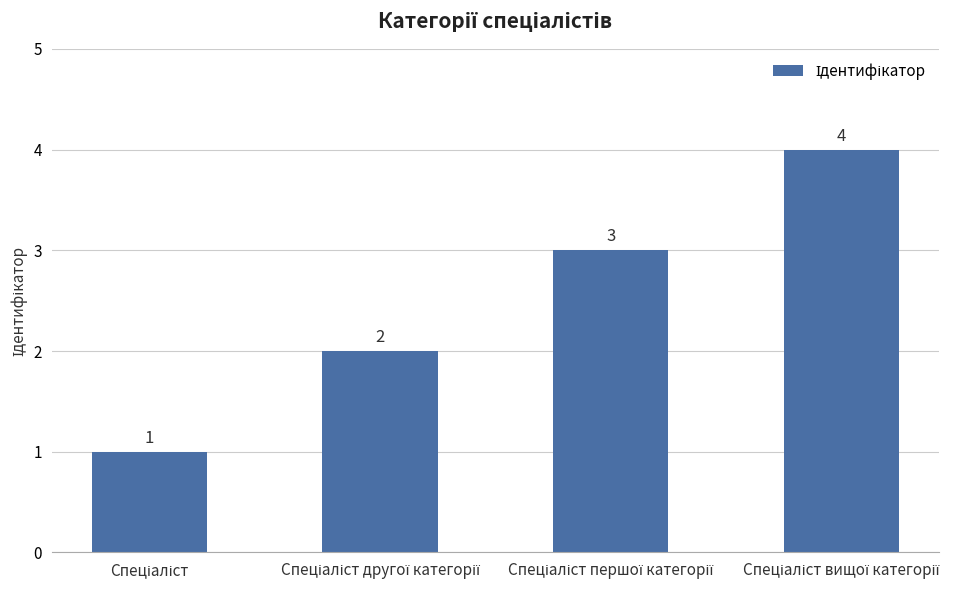

How many values are between 2 and 4?

3